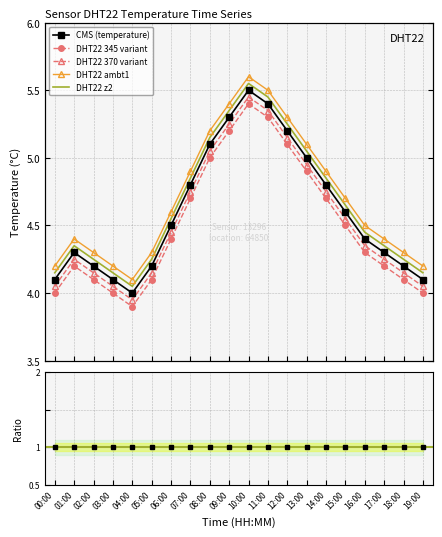

How many categories are shown in the chart?

20